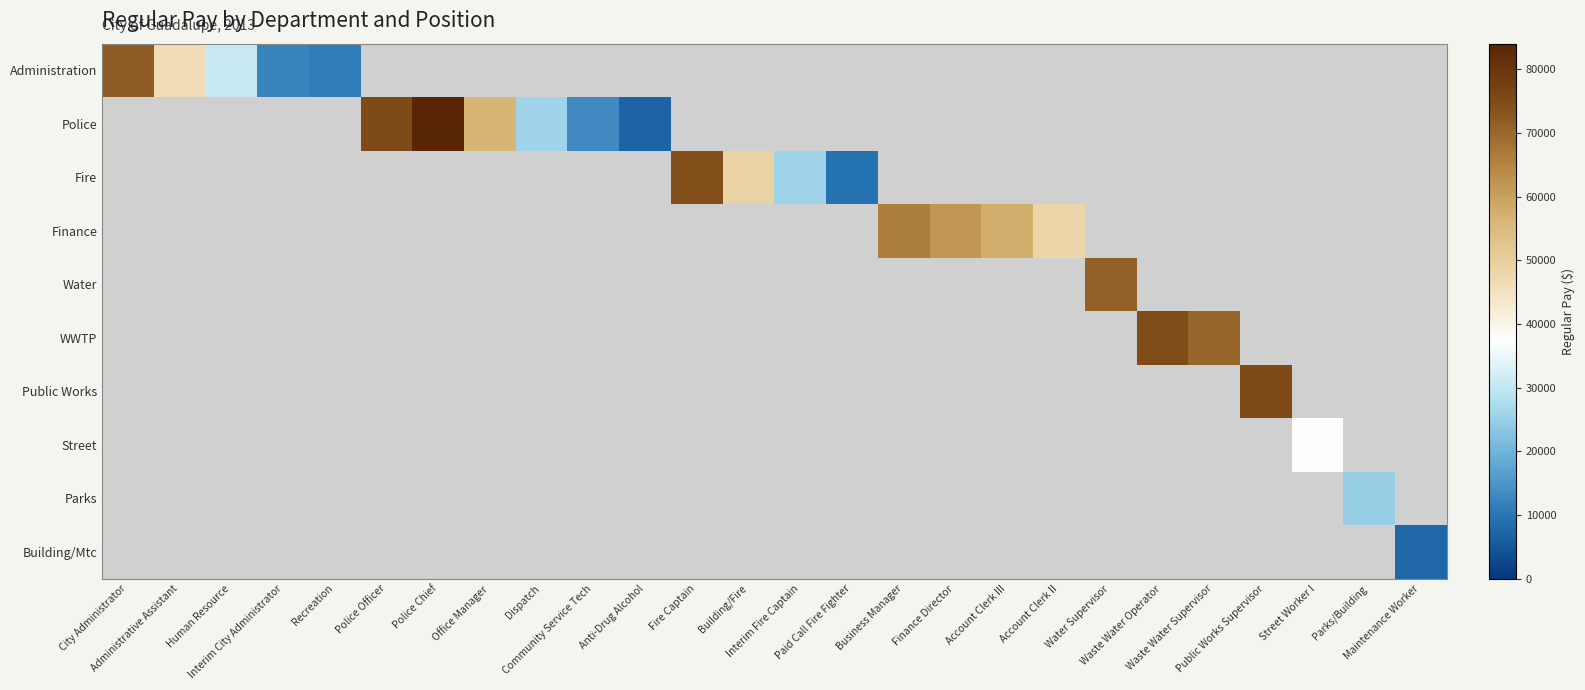

How many values in Parks are above zero?

1